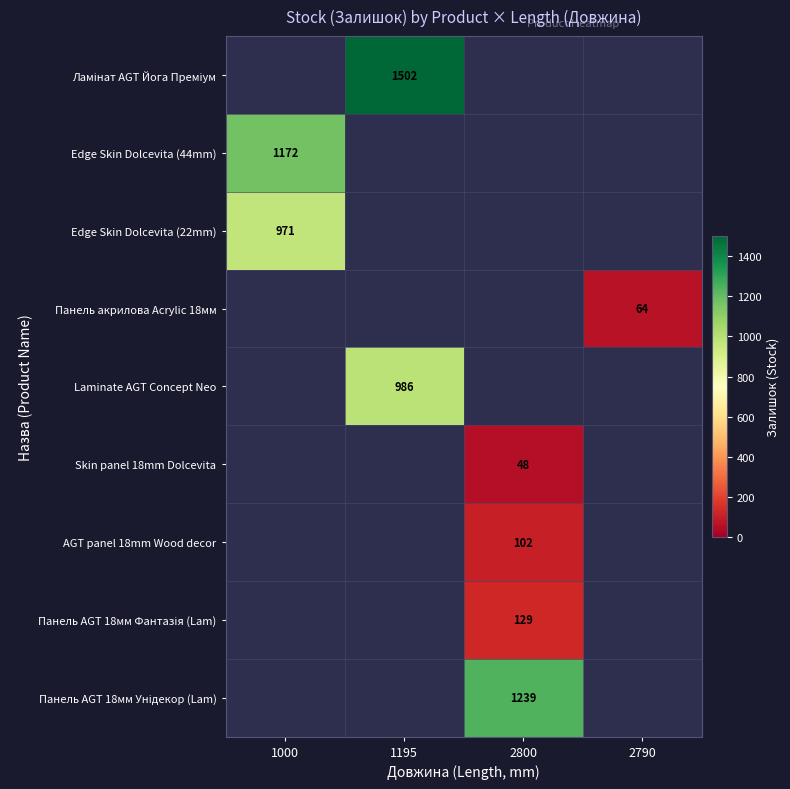

What is the greatest value displayed?

1502.0